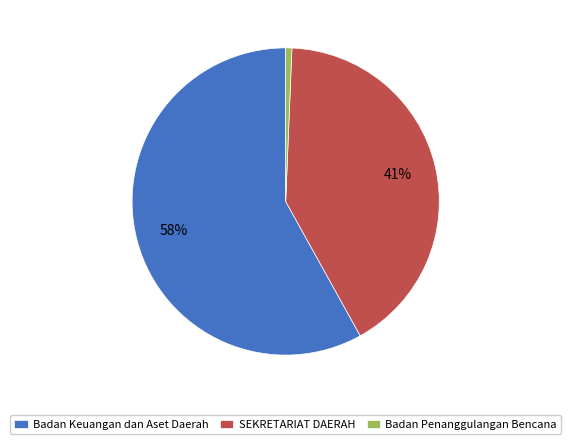

True or false: Badan Keuangan dan Aset Daerah accounts for 1% of the total.

False